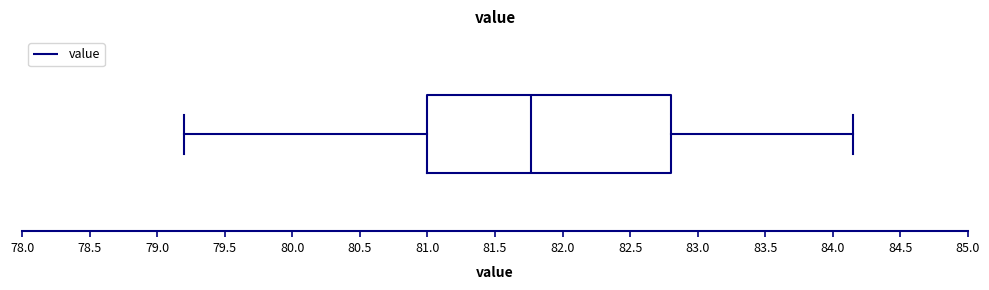

Read this box plot against the x-axis: the position of the median line, the range covered by the box, and the ends of both whiskers. The values are not printed on the chart, so give them approximately, as read against the axis.

median 81.75, box 81.00 to 82.80, whiskers 79.20 to 84.15